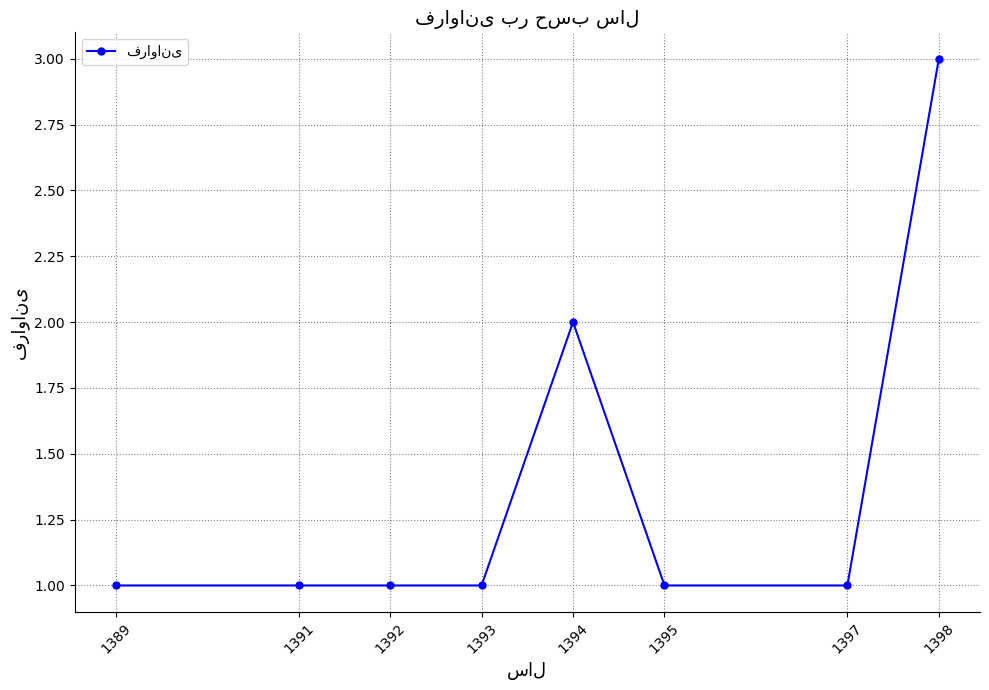

Reading left to right, what are all the values shown in this chart?

1	1	1	1	2	1	1	3